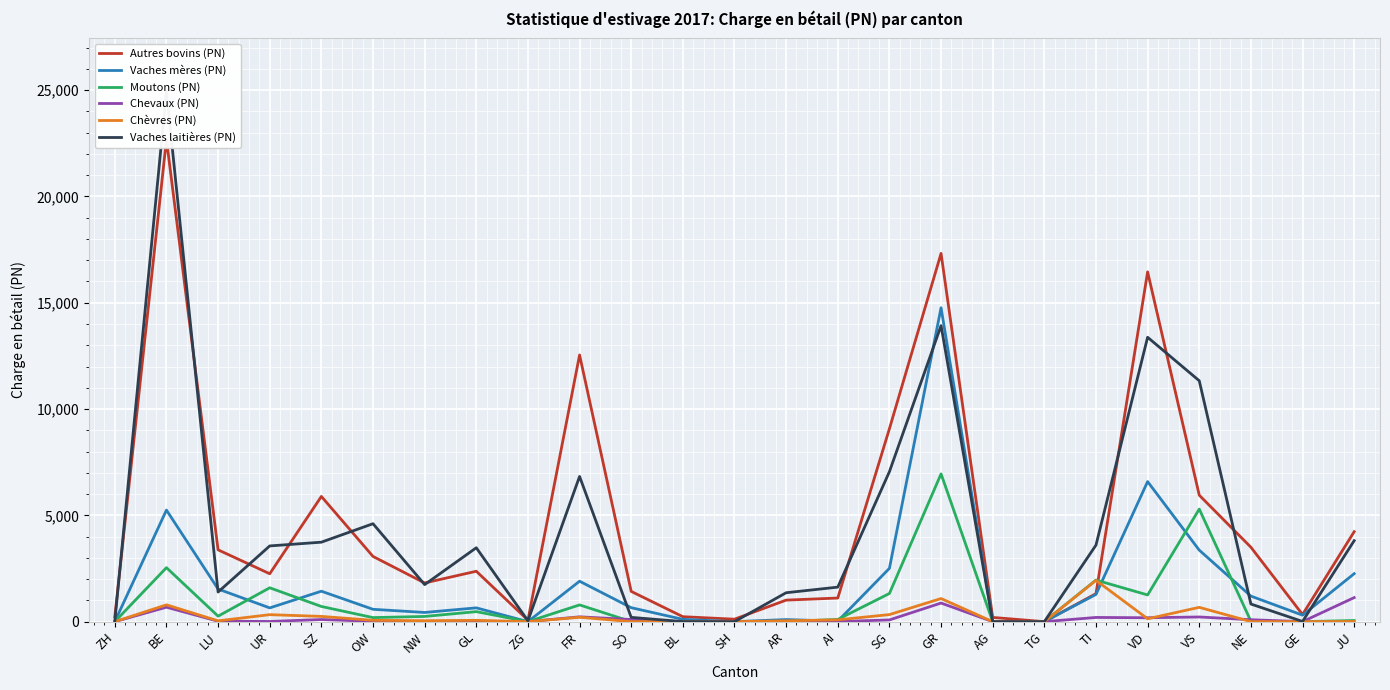

Which series has the widest spread of values?

Vaches laitières (PN)